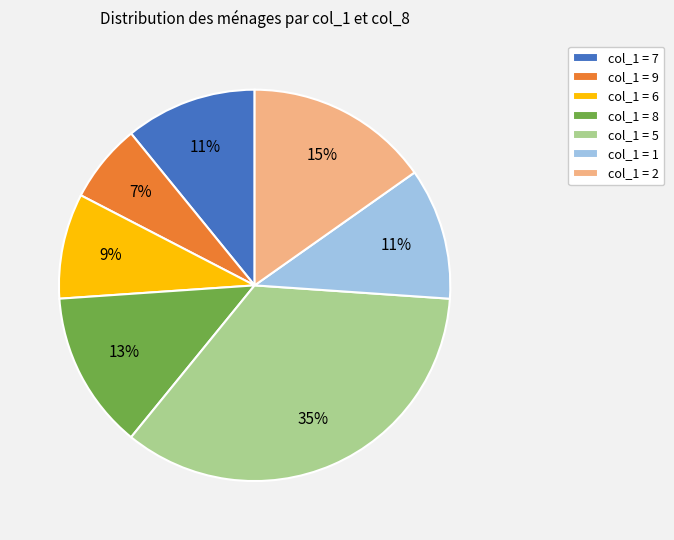

To the nearest percent, what percentage of the pie is col_1 = 2?

15%